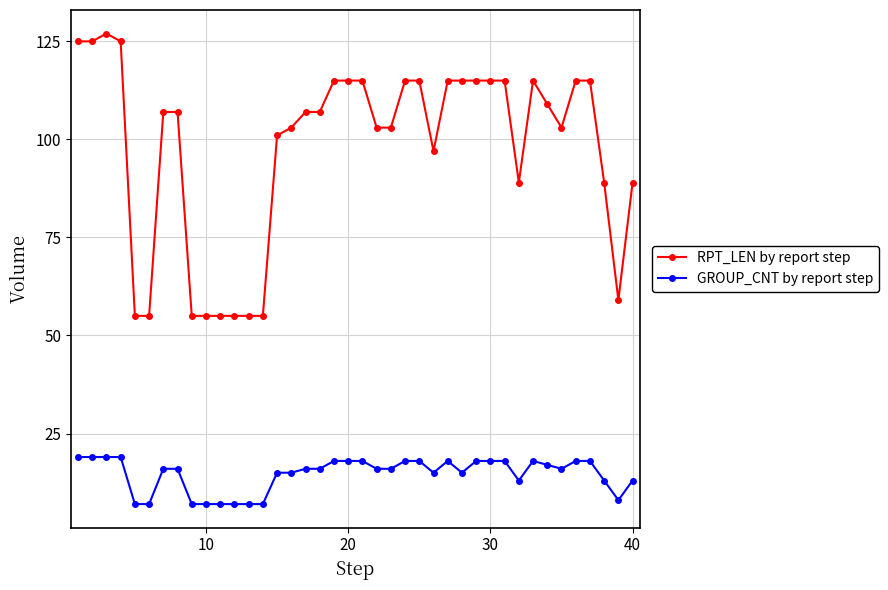

List the series in order of their overall mean, lowest first.

GROUP_CNT by report step, RPT_LEN by report step